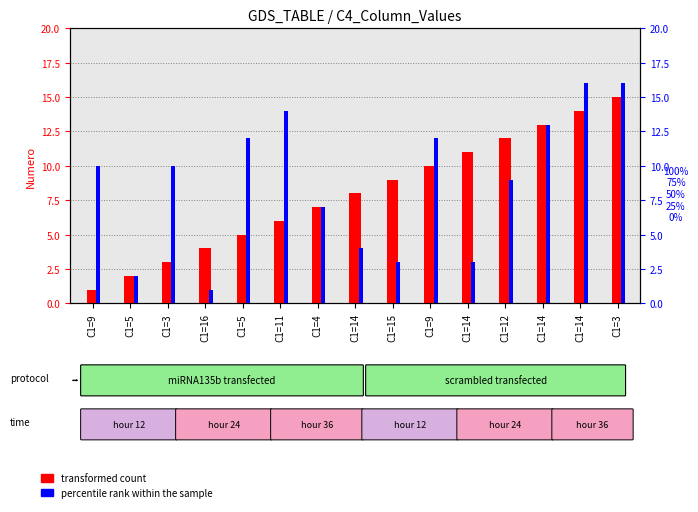

At which label does transformed count reach its peak?

C1=3